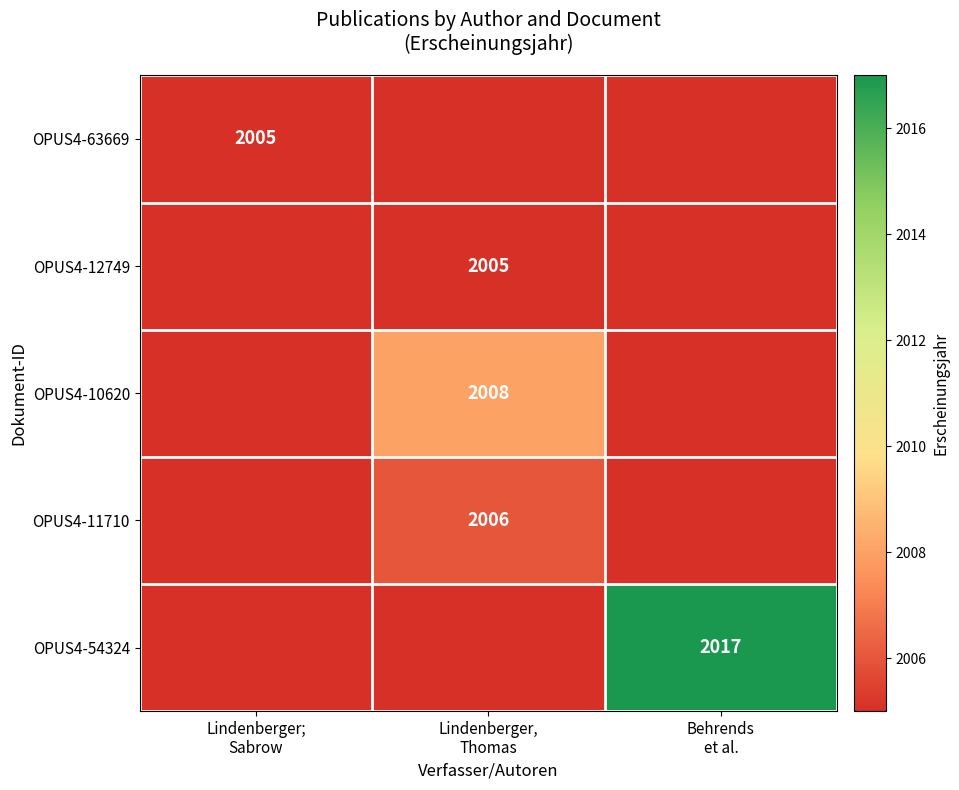

At how many categories does at least one series exceed 2007?

2